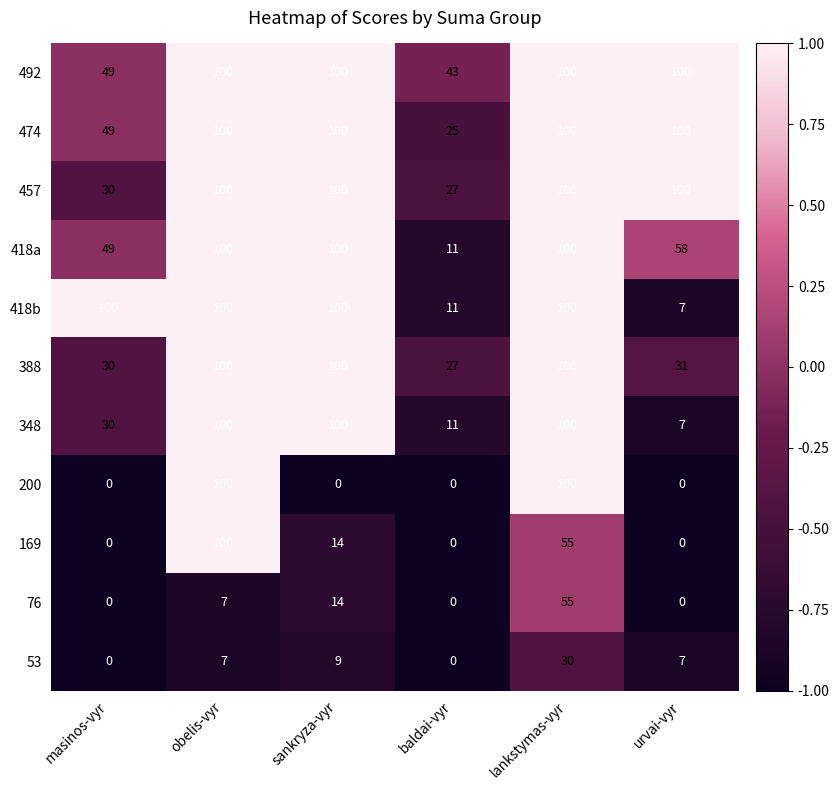

What is the maximum value shown in the chart?

100